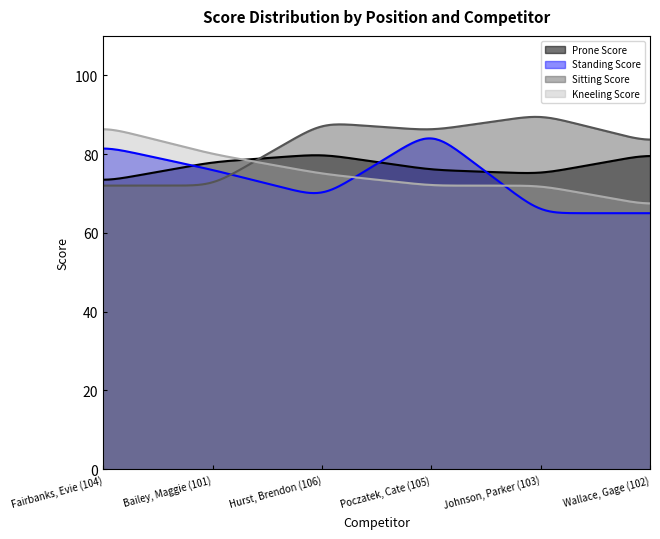

True or false: Sitting Score has a value of 33 at Fairbanks, Evie (104).

False